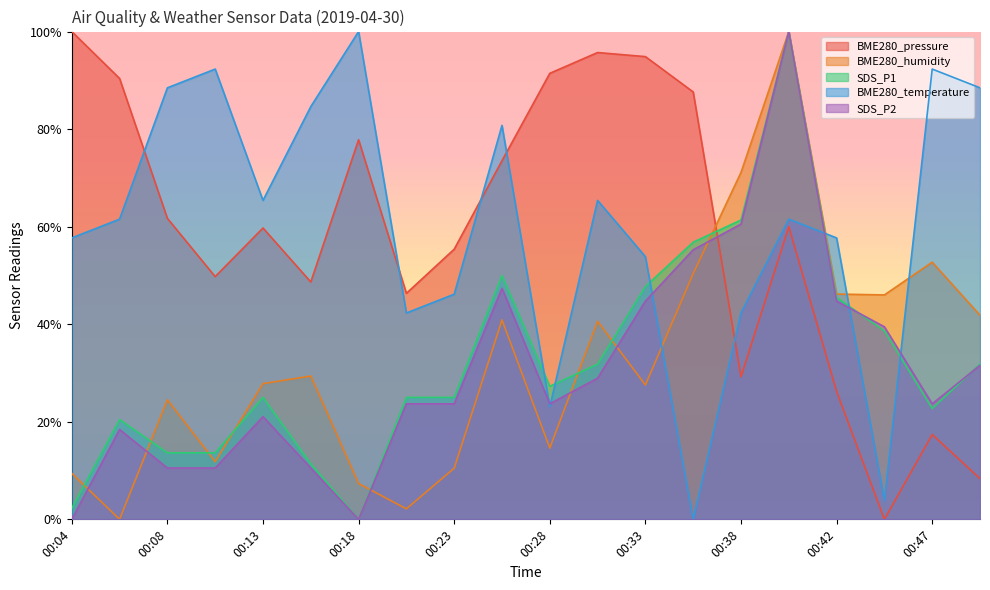

Between 00:13 and 00:35, which series saw the biggest shift?

BME280_temperature